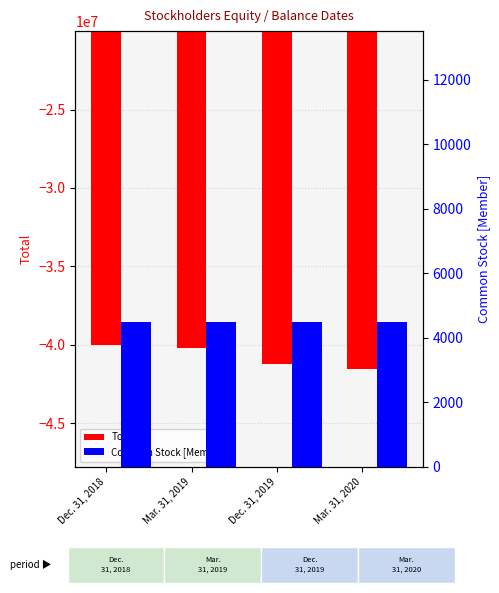

Which category has the lowest value in the Total series?

Mar. 31, 2020